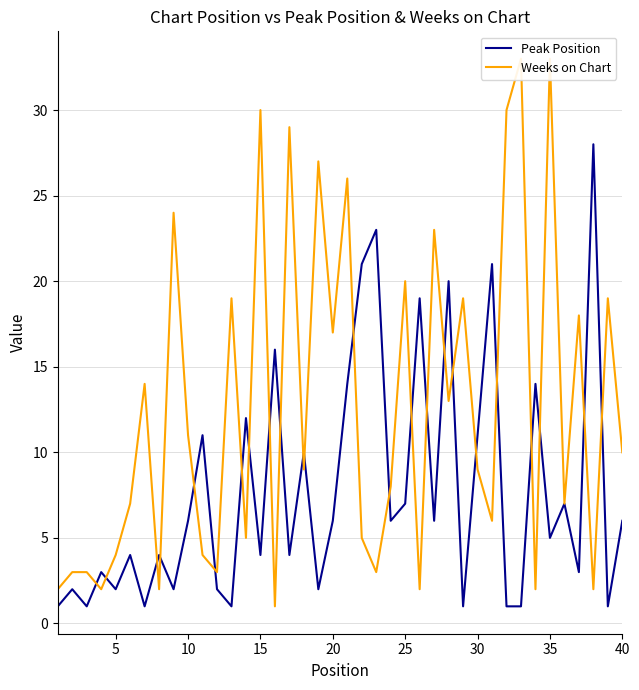

Which series has the largest total across all categories?

Weeks on Chart